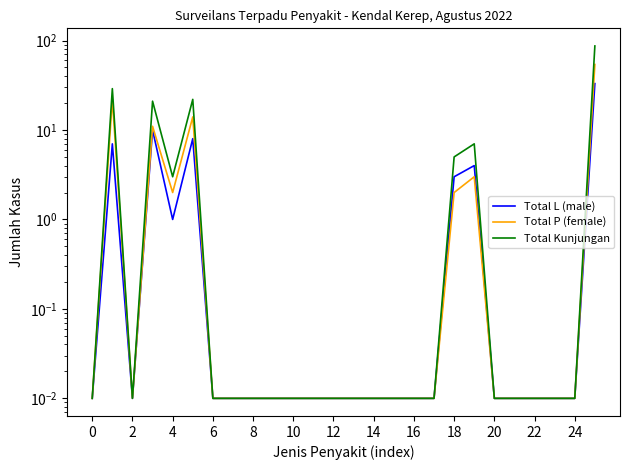

True or false: Total L (male) and Total Kunjungan cross at least once.

False